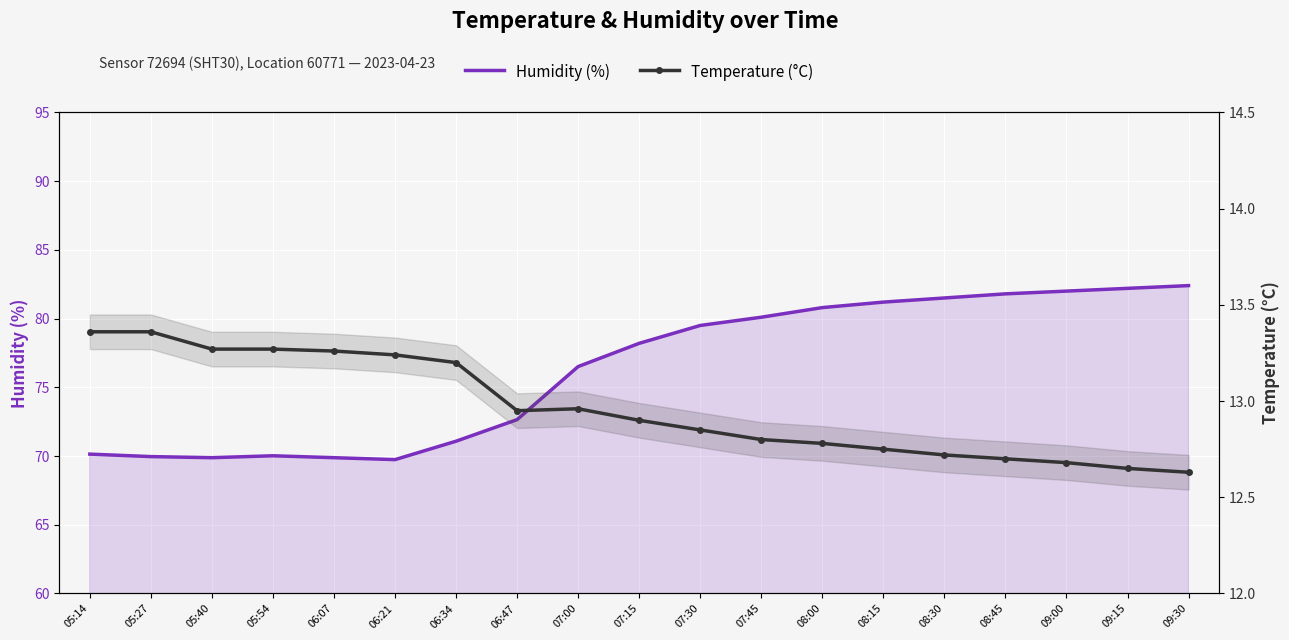

What is the value of the Temperature (°C) point at the 15th from the left?

12.7